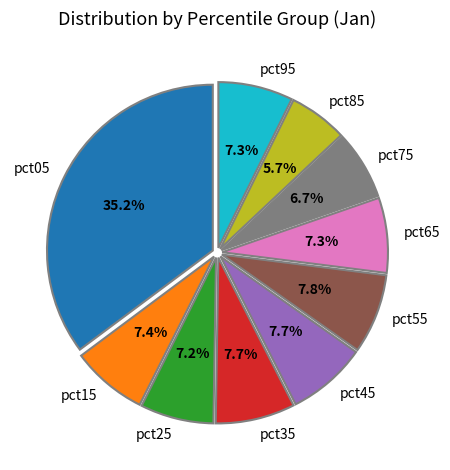

To the nearest percent, what is the combined percentage of pct75 and pct15?

14%